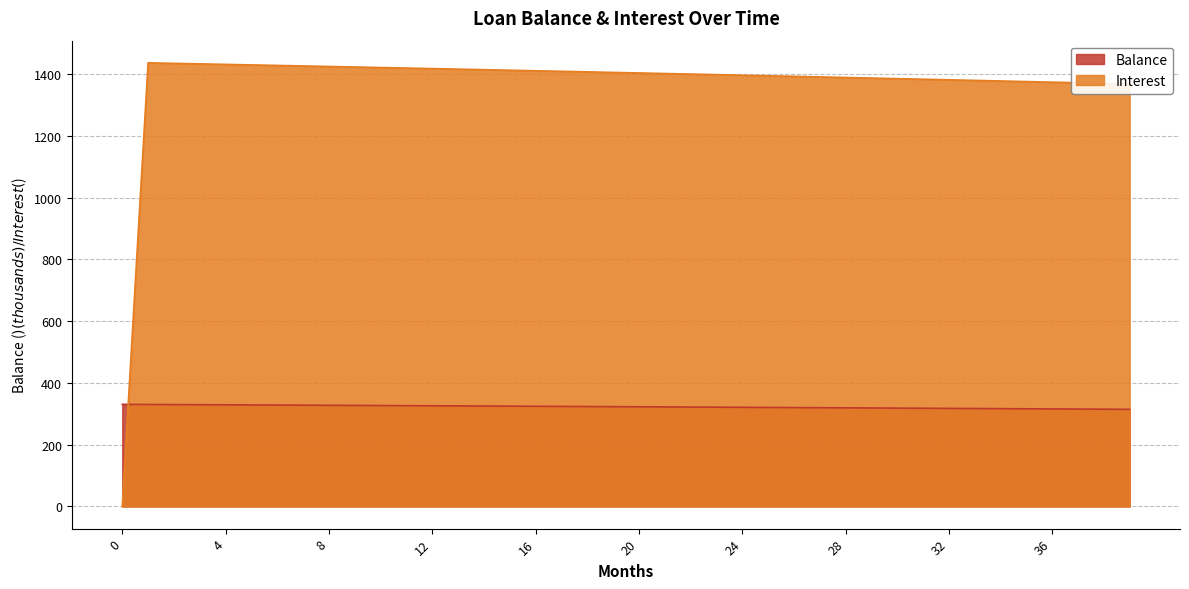

Is it true that Balance equals 87.4 at 1?

False